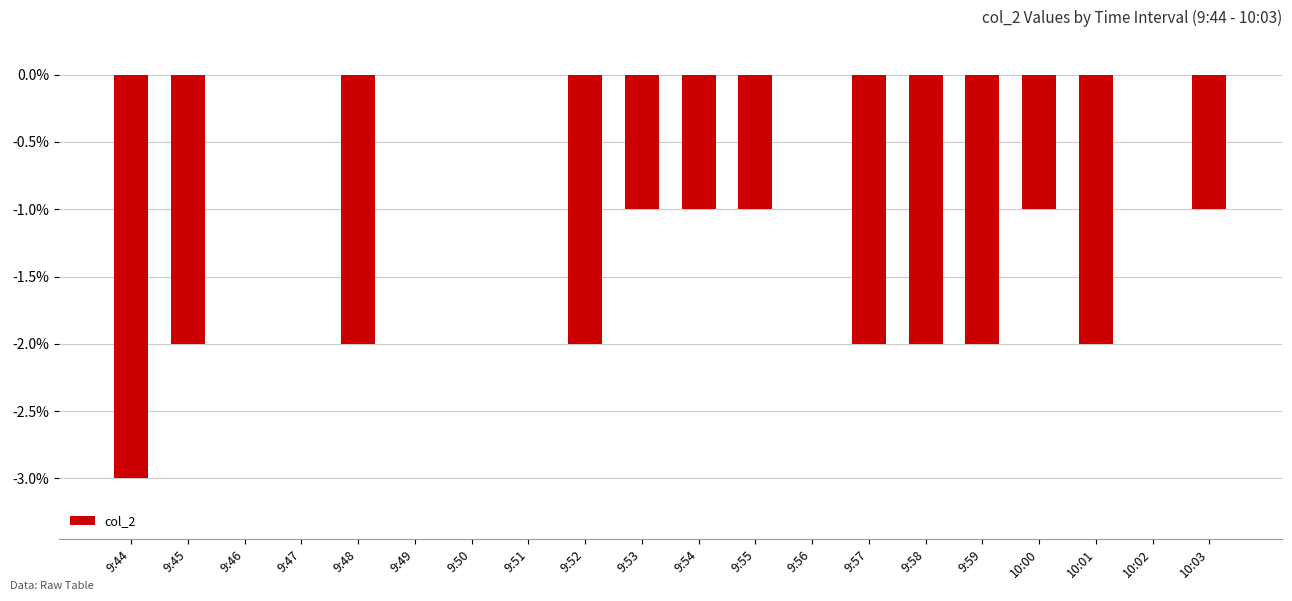

Reading right to left, transcribe all the data shown in this chart.

-1	0	-2	-1	-2	-2	-2	0	-1	-1	-1	-2	0	0	0	-2	0	0	-2	-3